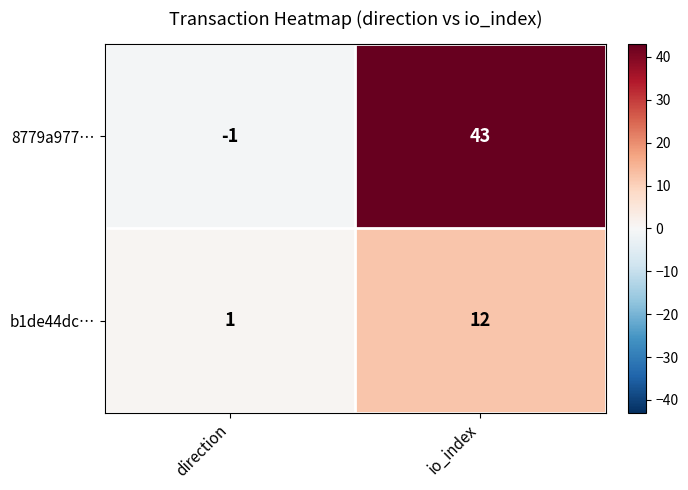

Which series has the largest range (max minus min)?

8779a977…